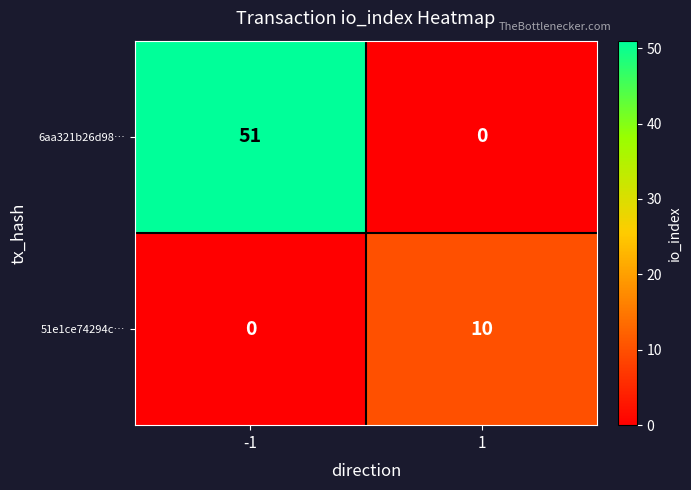

Which category has the highest value across all series?

-1